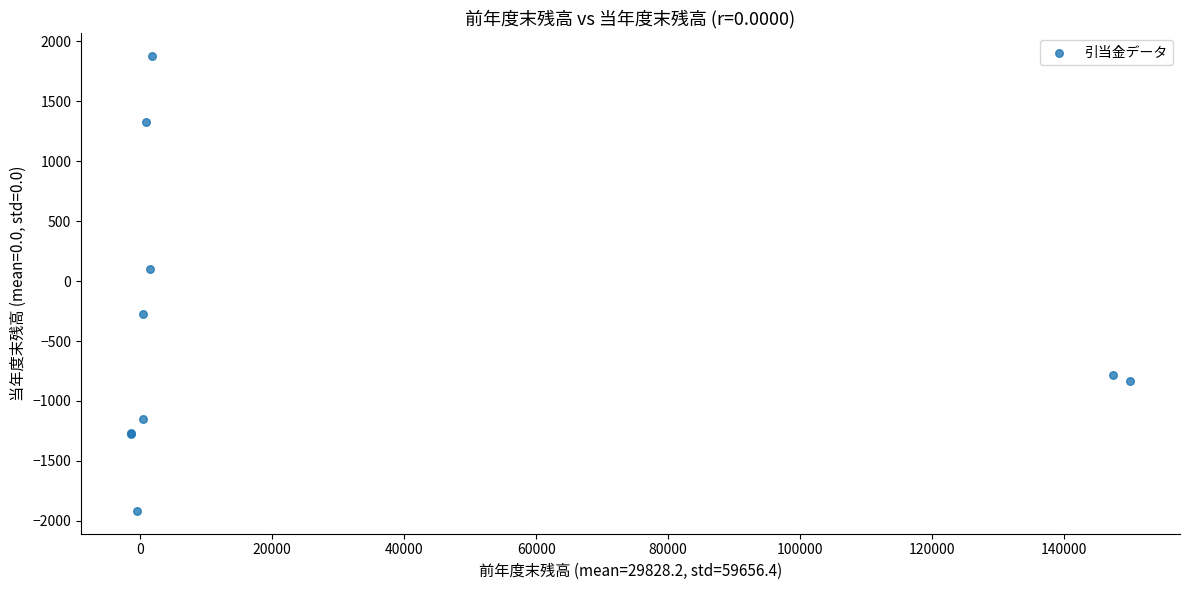

What Y value in the scatter plot is closest to -19?

99.0